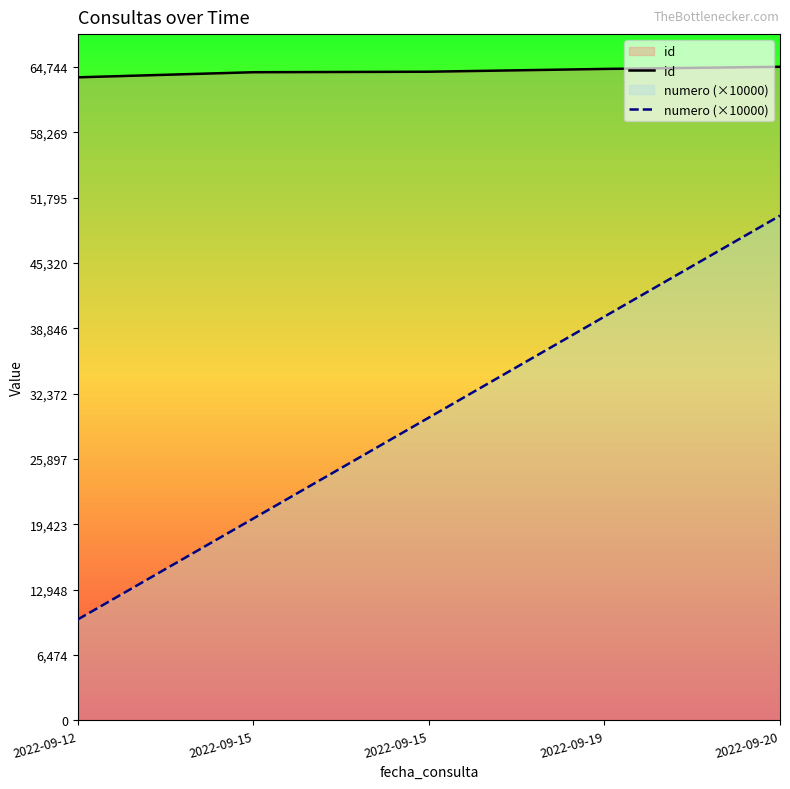

True or false: numero (×10000) and id intersect in this chart.

False